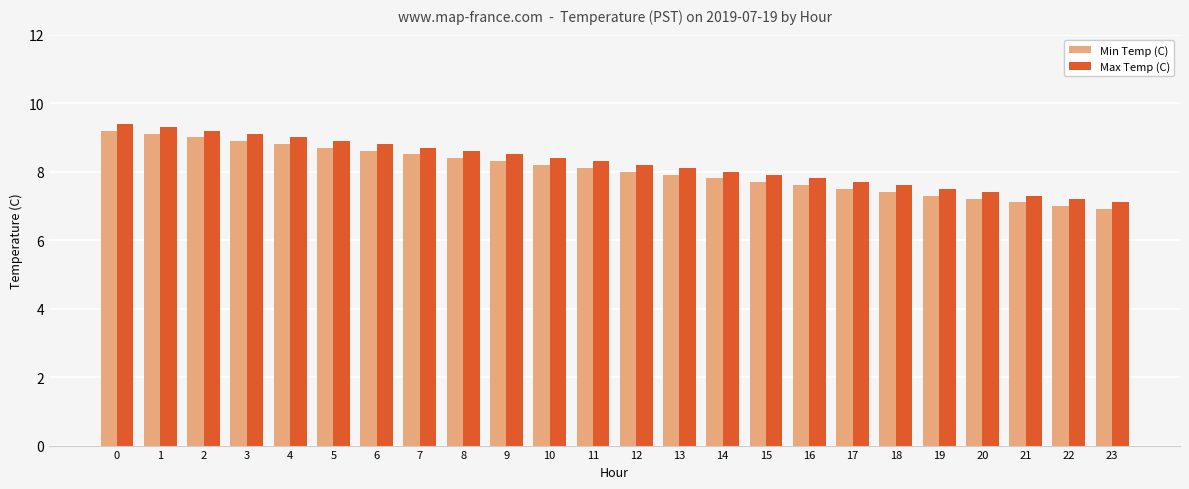

Reading left to right, list all the values displayed in this chart.

Min Temp (C): 9.2	9.1	9.0	8.9	8.8	8.7	8.6	8.5	8.4	8.3	8.2	8.1	8.0	7.9	7.8	7.7	7.6	7.5	7.4	7.3	7.2	7.1	7.0	6.9
Max Temp (C): 9.4	9.3	9.2	9.1	9.0	8.9	8.8	8.7	8.6	8.5	8.4	8.3	8.2	8.1	8.0	7.9	7.8	7.7	7.6	7.5	7.4	7.3	7.2	7.1